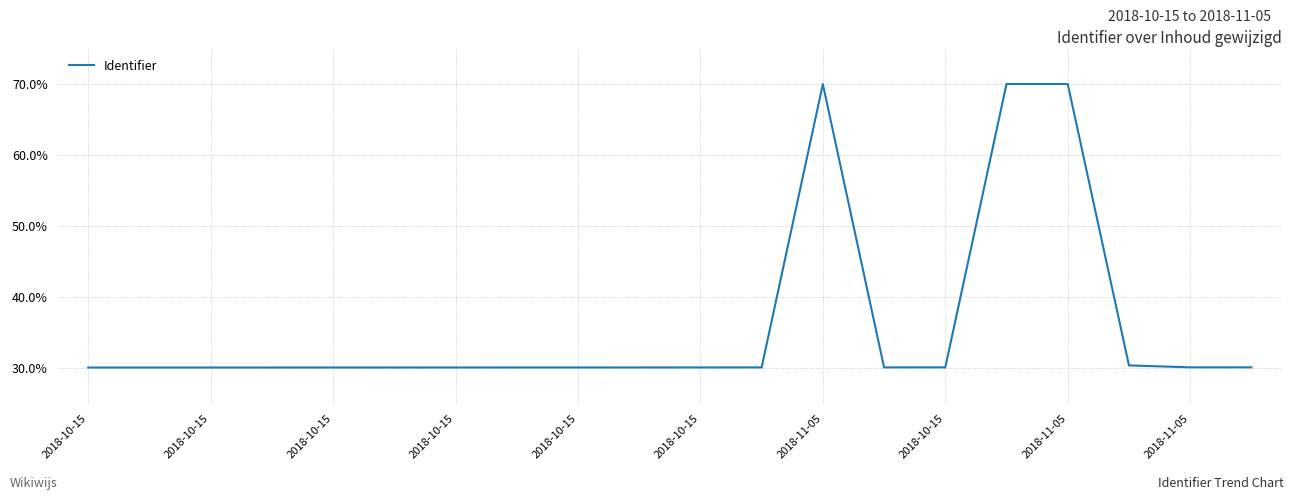

What is the minimum value shown in the chart?

30.0